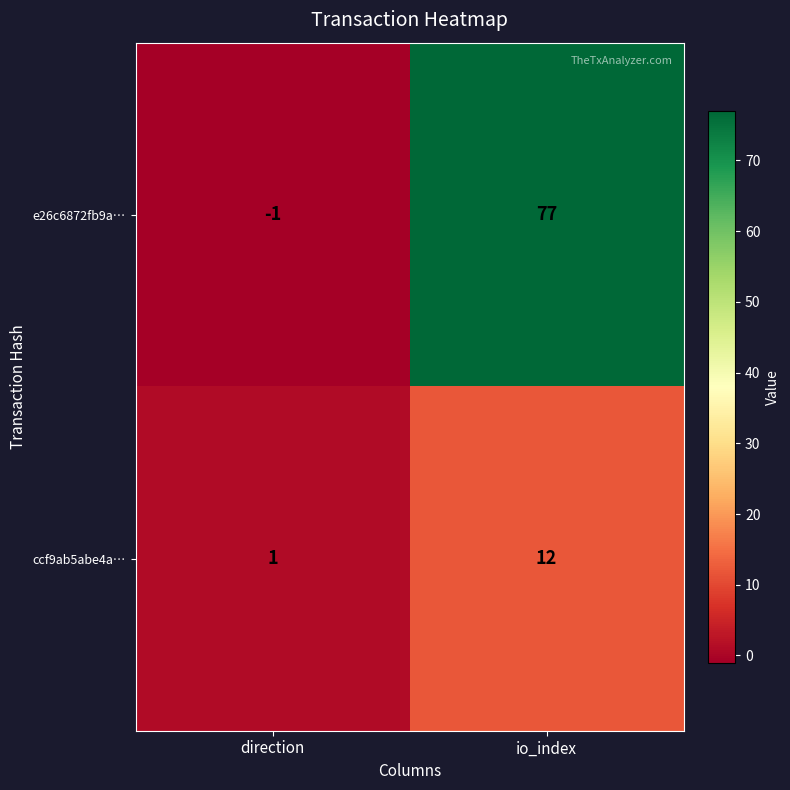

How many data points in ccf9ab5abe4a… are less than 12?

1